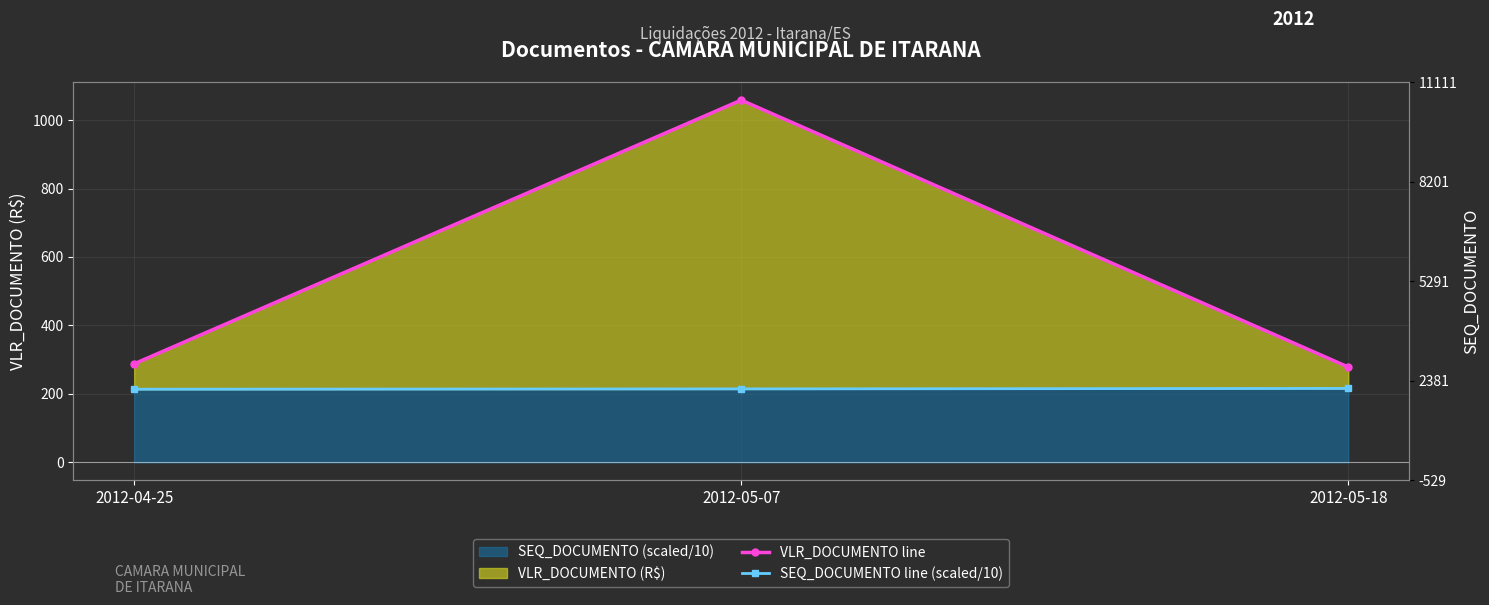

What is the total value across all series at 2012-05-18?

494.2